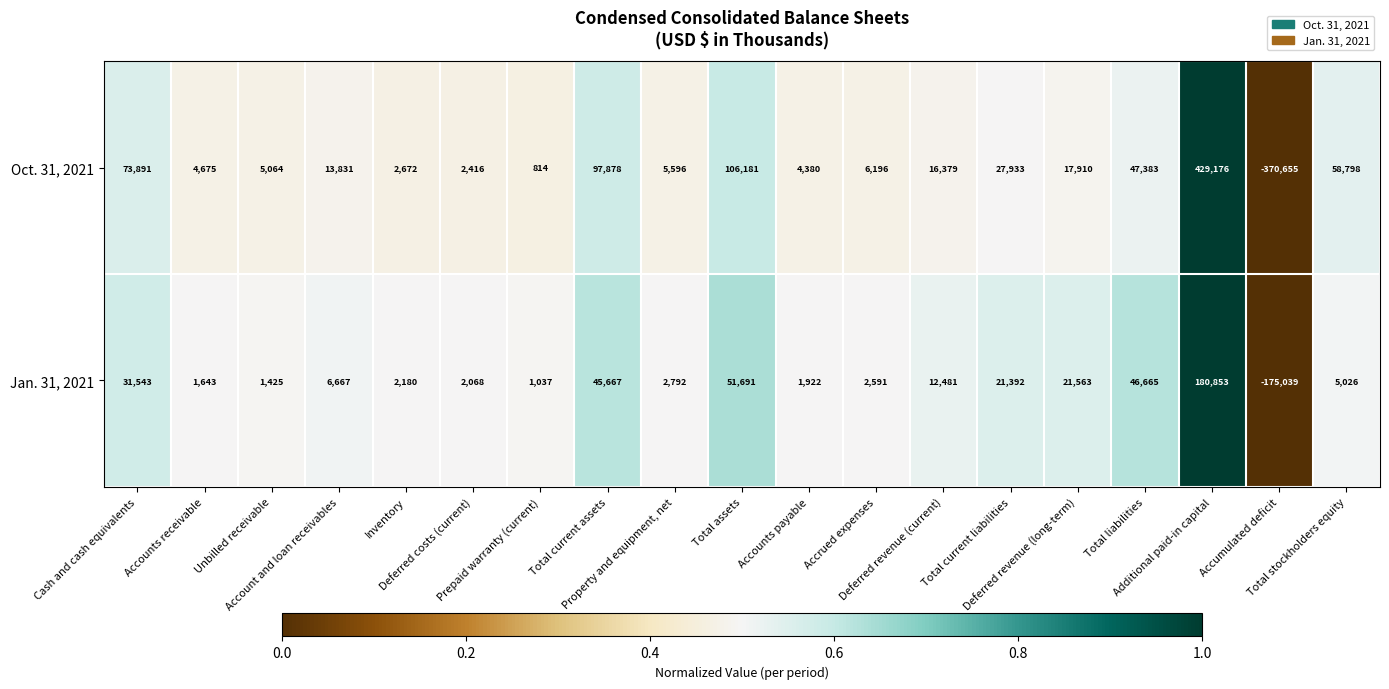

Which series has the largest total across all categories?

Oct. 31, 2021